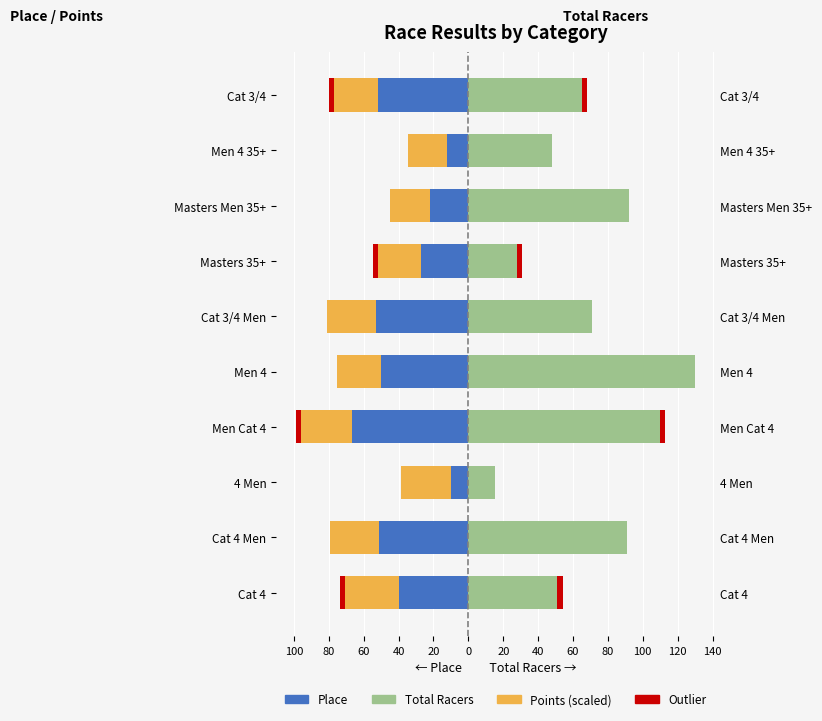

Reading right to left, list all the values displayed in this chart.

Place: -52.0	-12.0	-22.0	-27.0	-53.0	-50.0	-67.0	-10.0	-51.0	-40.0
Points (scaled): -25.2	-22.5	-22.7	-24.6	-28.3	-25.1	-28.9	-28.9	-28.5	-30.9
Total Racers: 65.0	48.0	92.0	28.0	71.0	130.0	110.0	15.0	91.0	51.0